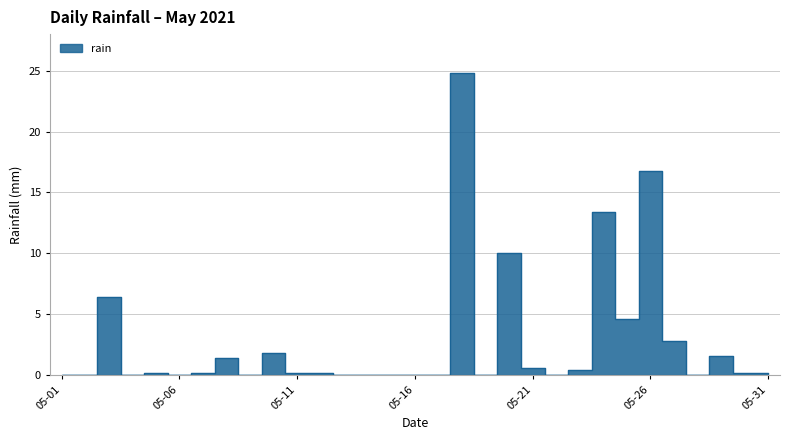

What is the difference between the second highest and second lowest values?

16.8